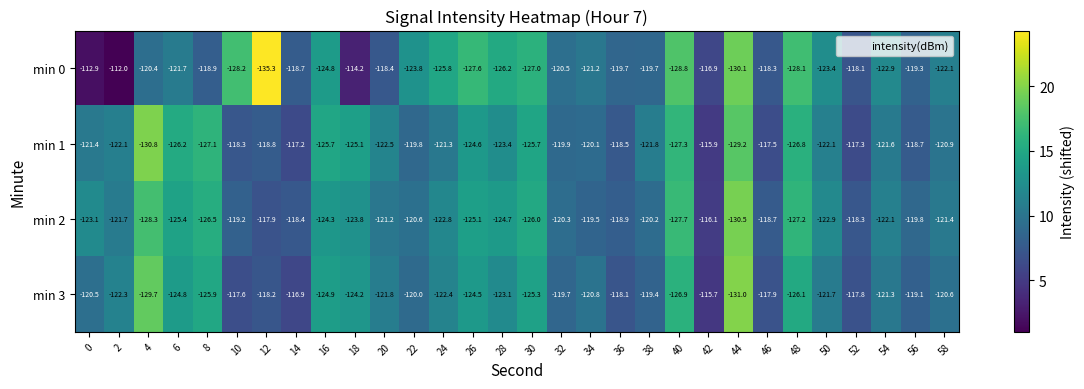

What is the difference between the highest and lowest values at 16?

1.4